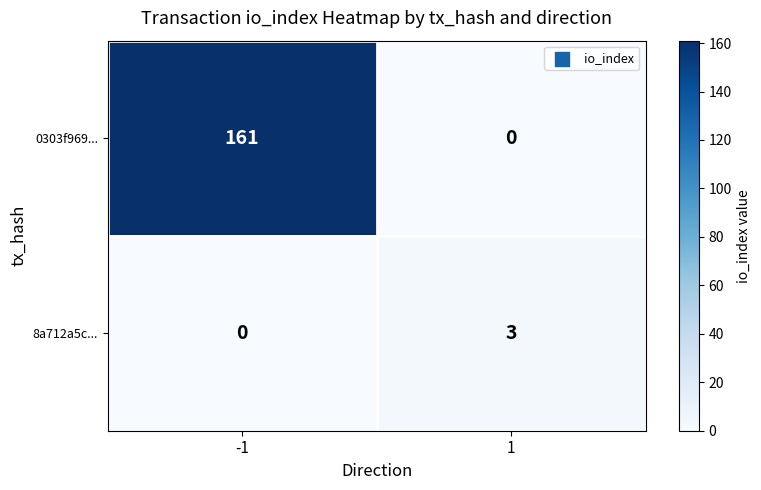

At -1, list the series in order from smallest to largest.

8a712a5c..., 0303f969...